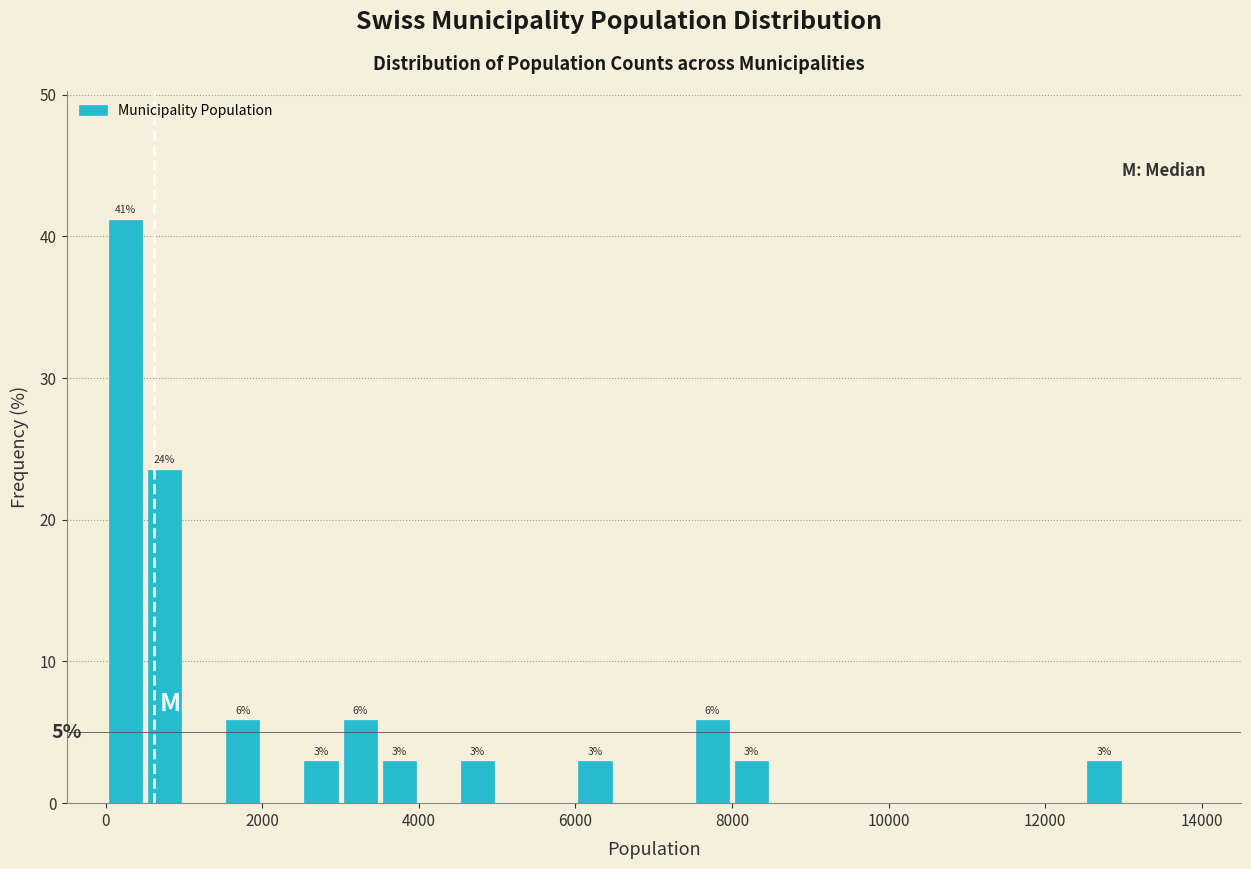

Read against the x-axis, roughly where is the centre of the tallest bar?

200